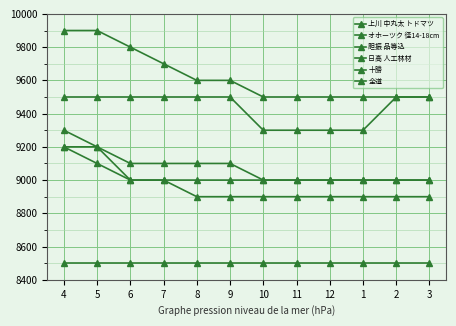

Reading left to right, transcribe all the data shown in this chart.

上川 中丸太 トドマツ: 4=9200	5=9100	6=9000	7=9000	8=8900	9=8900	10=8900	11=8900	12=8900	1=8900	2=8900	3=8900
オホーツク 径14-18cm: 4=9200	5=9200	6=9000	7=9000	8=9000	9=9000	10=9000	11=9000	12=9000	1=9000	2=9000	3=9000
胆振 品等込: 4=8500	5=8500	6=8500	7=8500	8=8500	9=8500	10=8500	11=8500	12=8500	1=8500	2=8500	3=8500
日高 人工林材: 4=9500	5=9500	6=9500	7=9500	8=9500	9=9500	10=9300	11=9300	12=9300	1=9300	2=9500	3=9500
十勝: 4=9900	5=9900	6=9800	7=9700	8=9600	9=9600	10=9500	11=9500	12=9500	1=9500	2=9500	3=9500
全道: 4=9300	5=9200	6=9100	7=9100	8=9100	9=9100	10=9000	11=9000	12=9000	1=9000	2=9000	3=9000